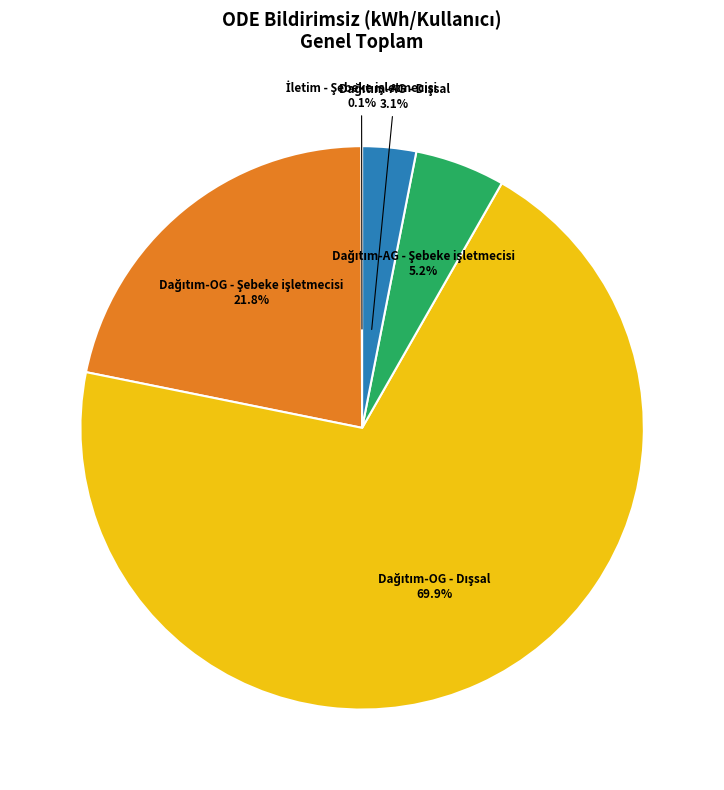

Is there a majority slice in this chart?

Yes